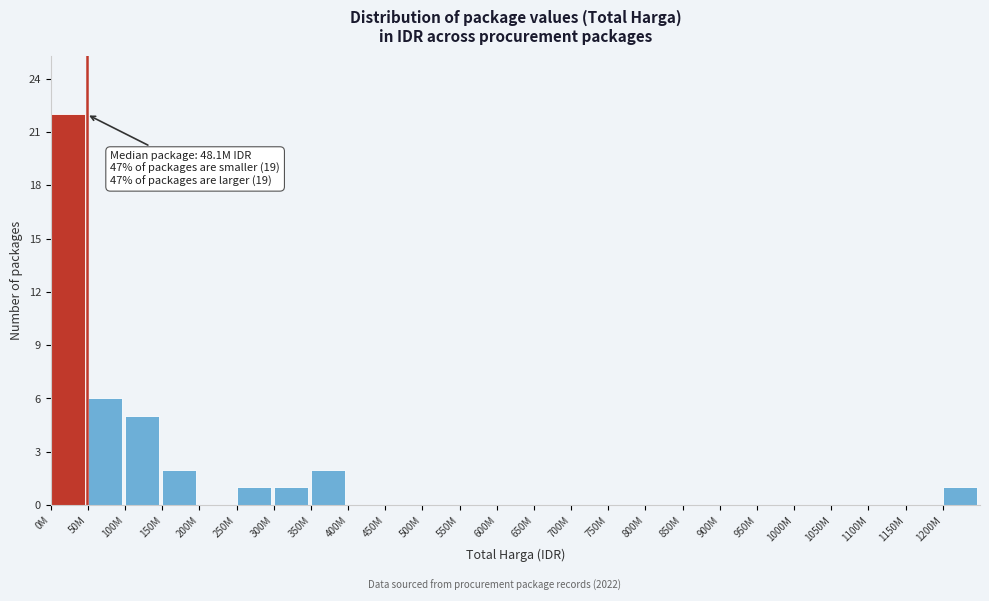

Reading left to right, list all the values displayed in this chart.

0M=22	50M=6	100M=5	150M=2	200M=0	250M=1	300M=1	350M=2	400M=0	450M=0	500M=0	550M=0	600M=0	650M=0	700M=0	750M=0	800M=0	850M=0	900M=0	950M=0	1000M=0	1050M=0	1100M=0	1150M=0	1200M=1